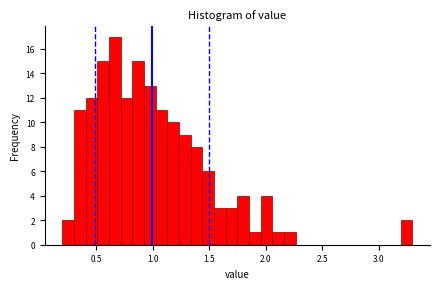

Around what value on the x-axis is the tallest bar? Give the approximate position of its centre, as read against the axis.

0.65